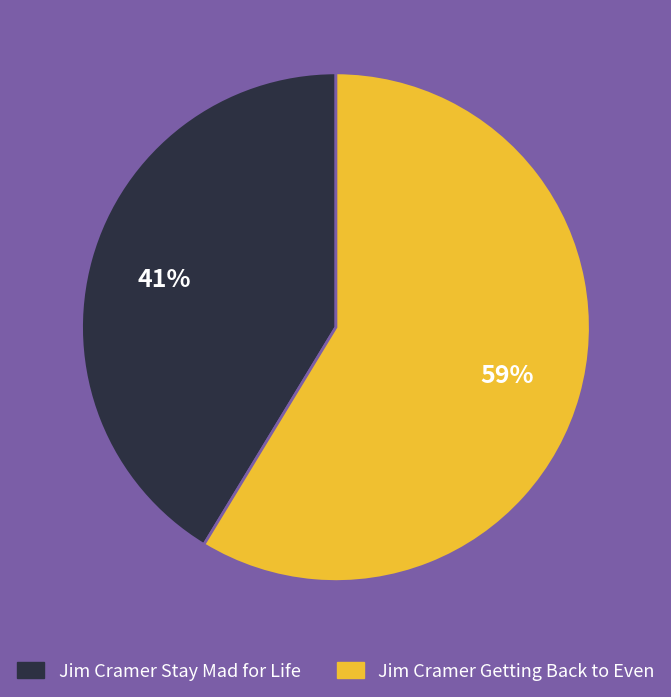

To the nearest percent, what portion does Jim Cramer Stay Mad for Life represent?

41%